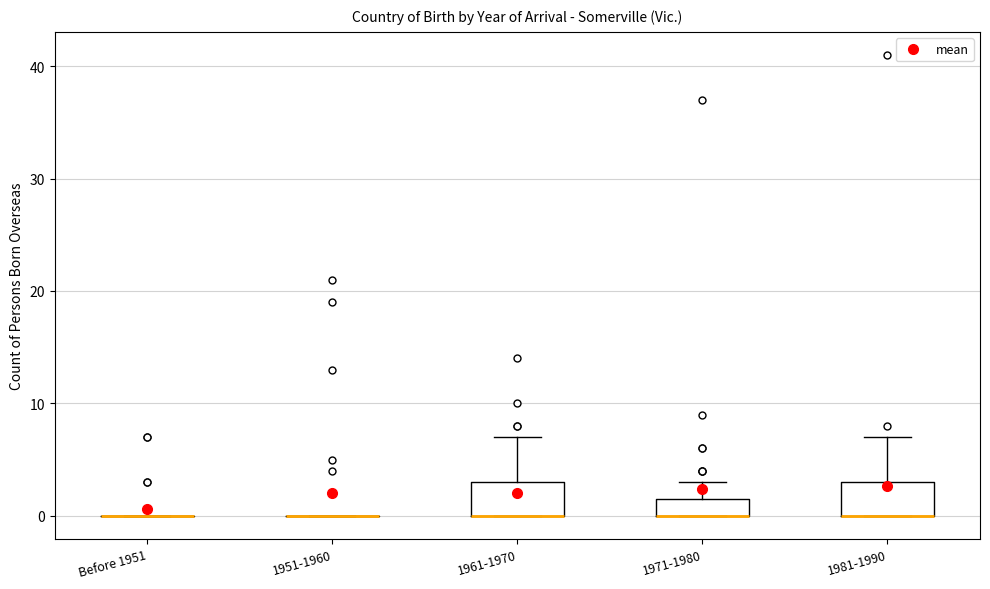

Where is the lower edge of the box for 1961-1970 on the y-axis? The values are not printed on the chart, so give them approximately, as read against the axis.

0